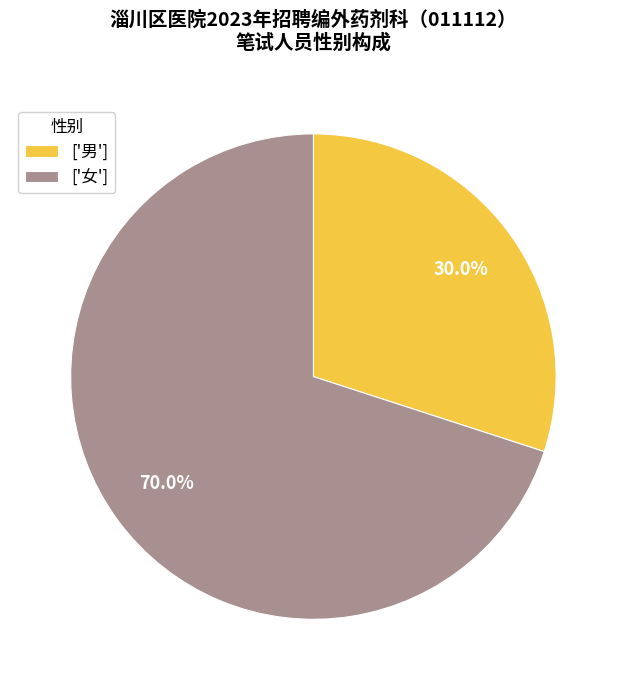

What is the ratio of the value at ['女'] to the value at ['男']?

2.3